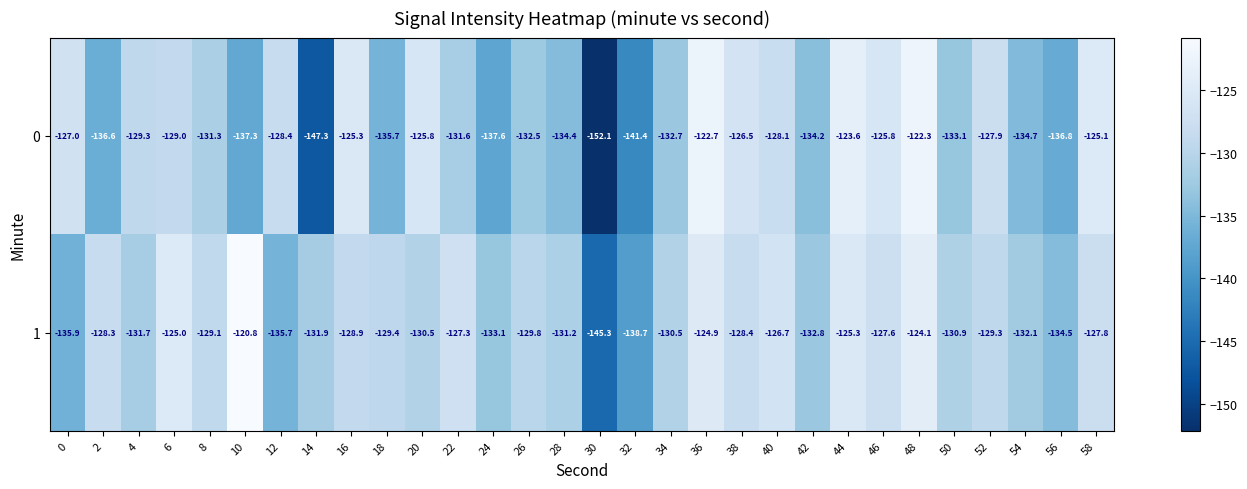

Which series has the widest spread of values?

0